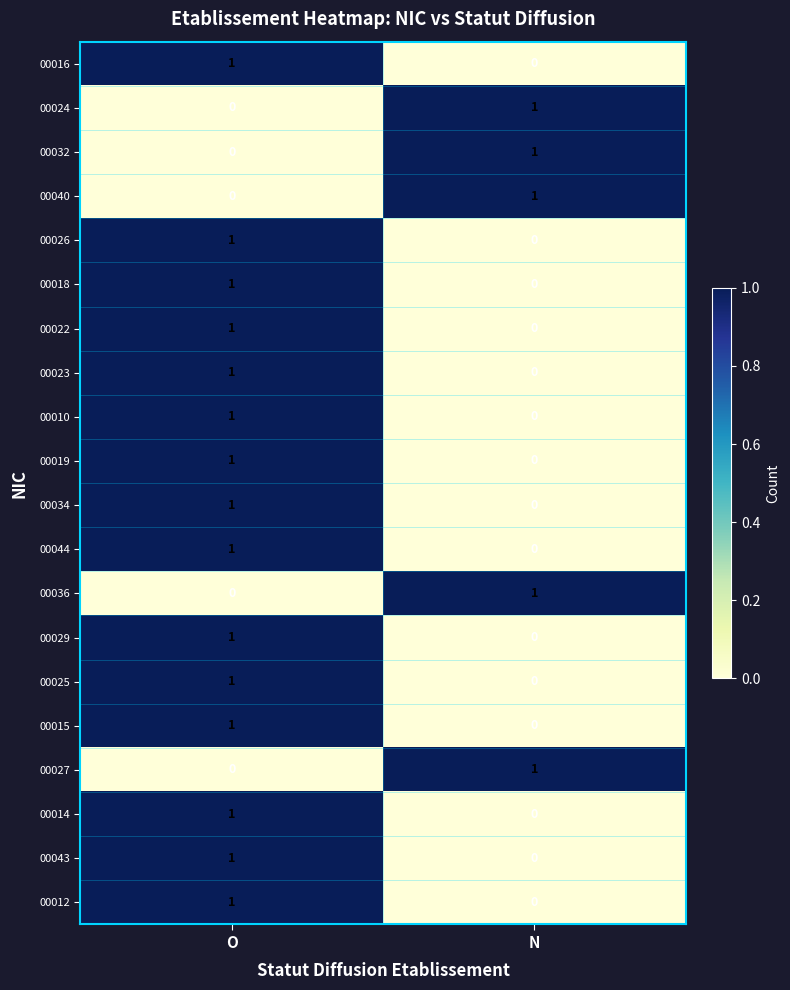

True or false: 00015 has a value of -1 at N.

False